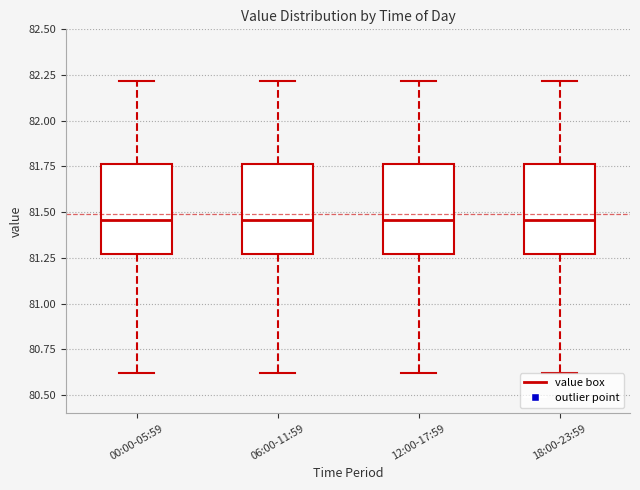

Reading left to right, transcribe this box plot: for each box, give where its median line is, the range the box spans, and where its two whiskers end, as read against the y-axis. The values are not printed on the chart, so give them approximately, as read against the axis.

00:00-05:59: median 81.45, box 81.25 to 81.75, whiskers 80.60 to 82.20
06:00-11:59: median 81.45, box 81.25 to 81.75, whiskers 80.60 to 82.20
12:00-17:59: median 81.45, box 81.25 to 81.75, whiskers 80.60 to 82.20
18:00-23:59: median 81.45, box 81.25 to 81.75, whiskers 80.60 to 82.20